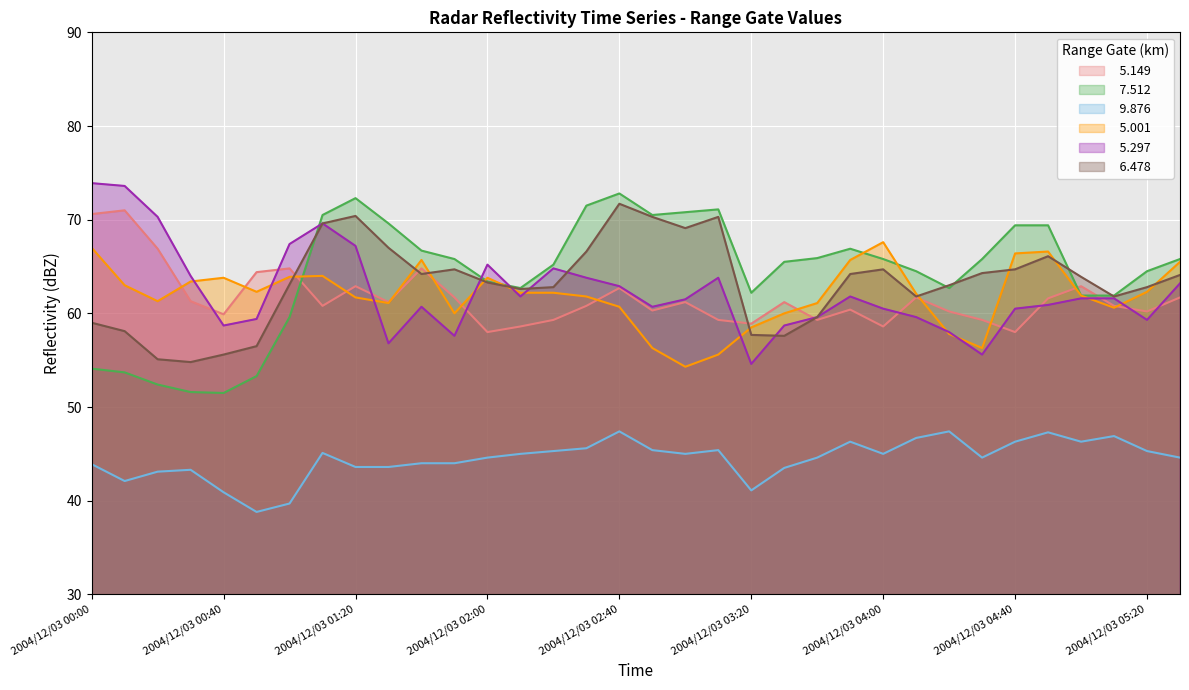

Which series has the widest spread of values?

  7.512